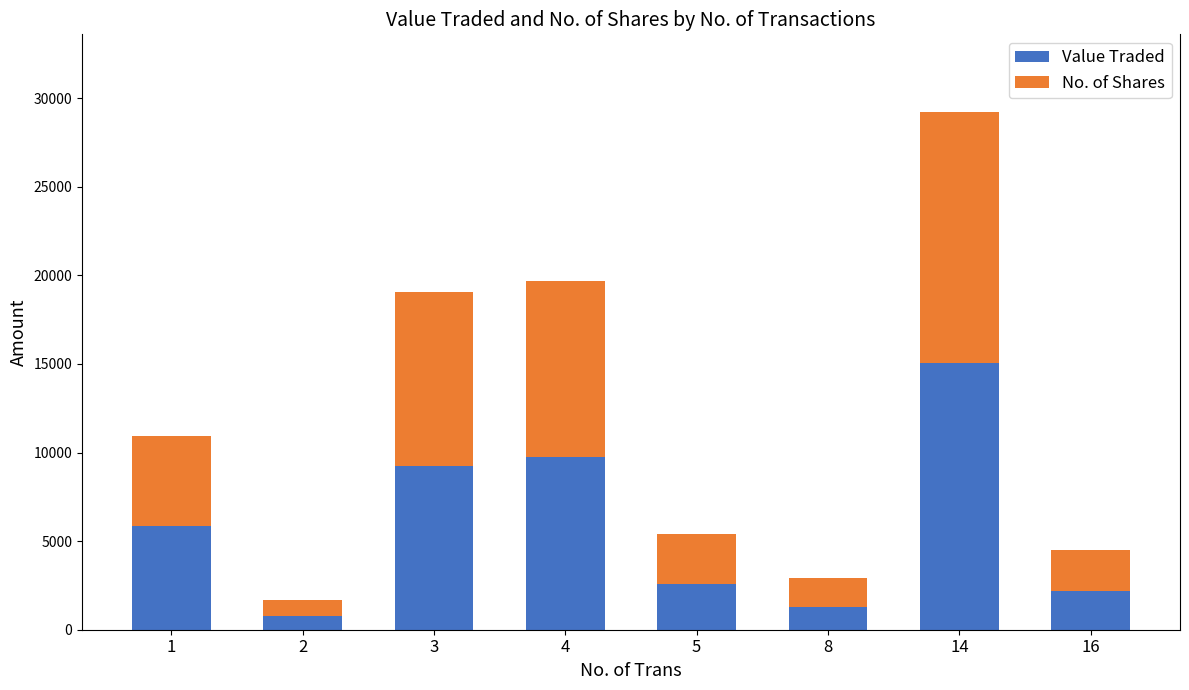

What are all the series names shown in the legend?

Value Traded, No. of Shares